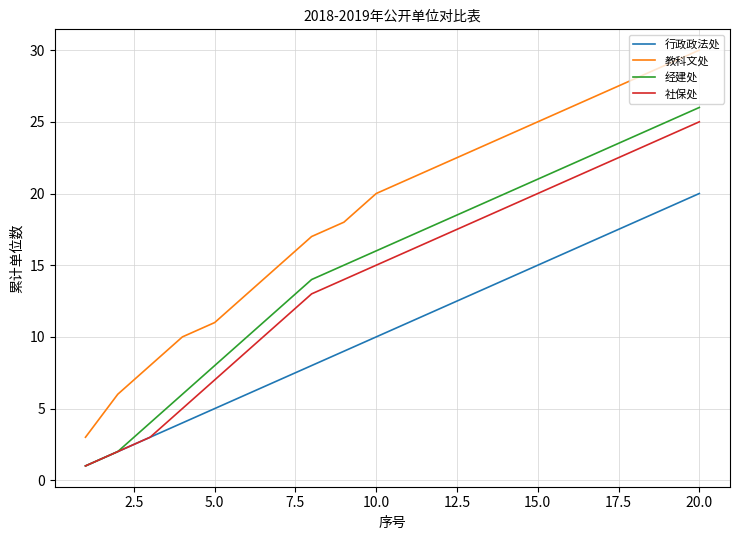

Which series has the largest total across all categories?

教科文处